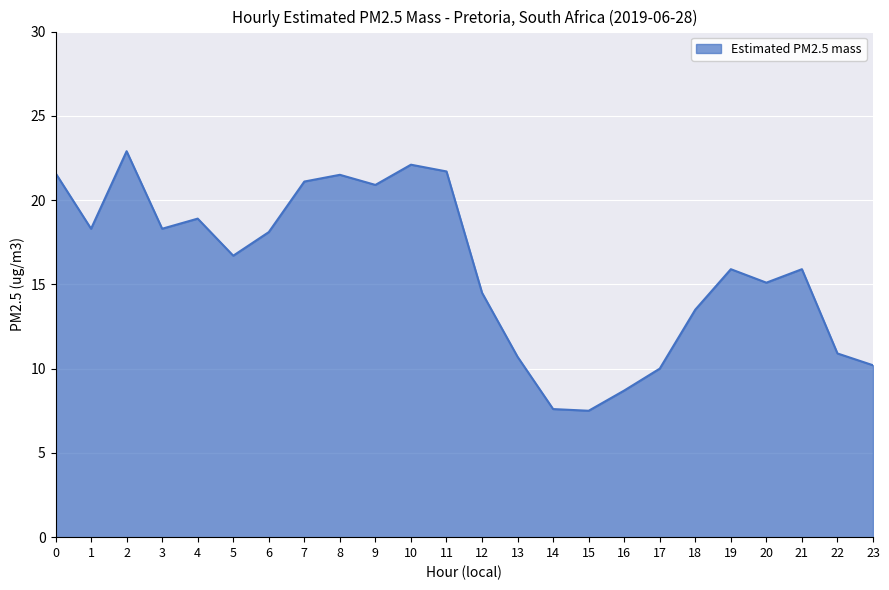

Which has a higher value, 8 or 4?

8